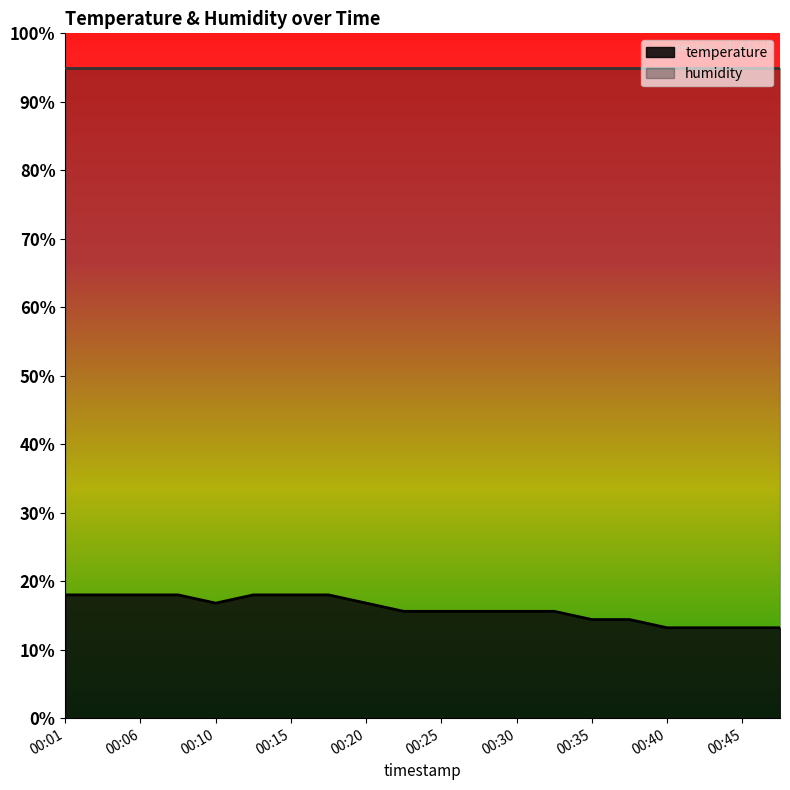

How many data points does each series have?

20